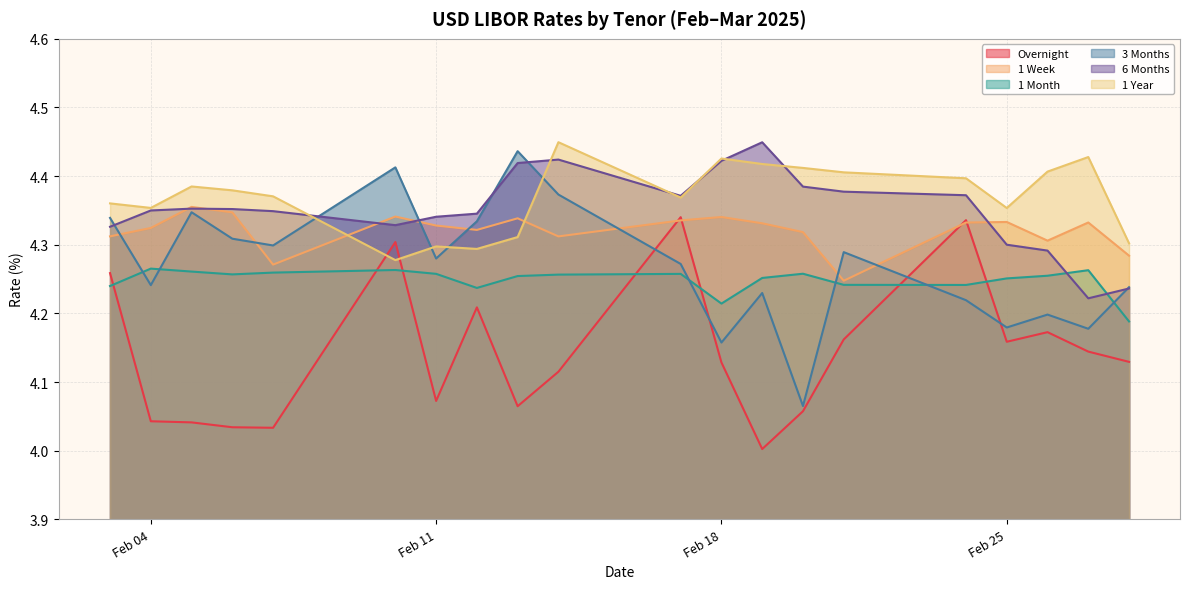

Which series has the largest range (max minus min)?

3 Months